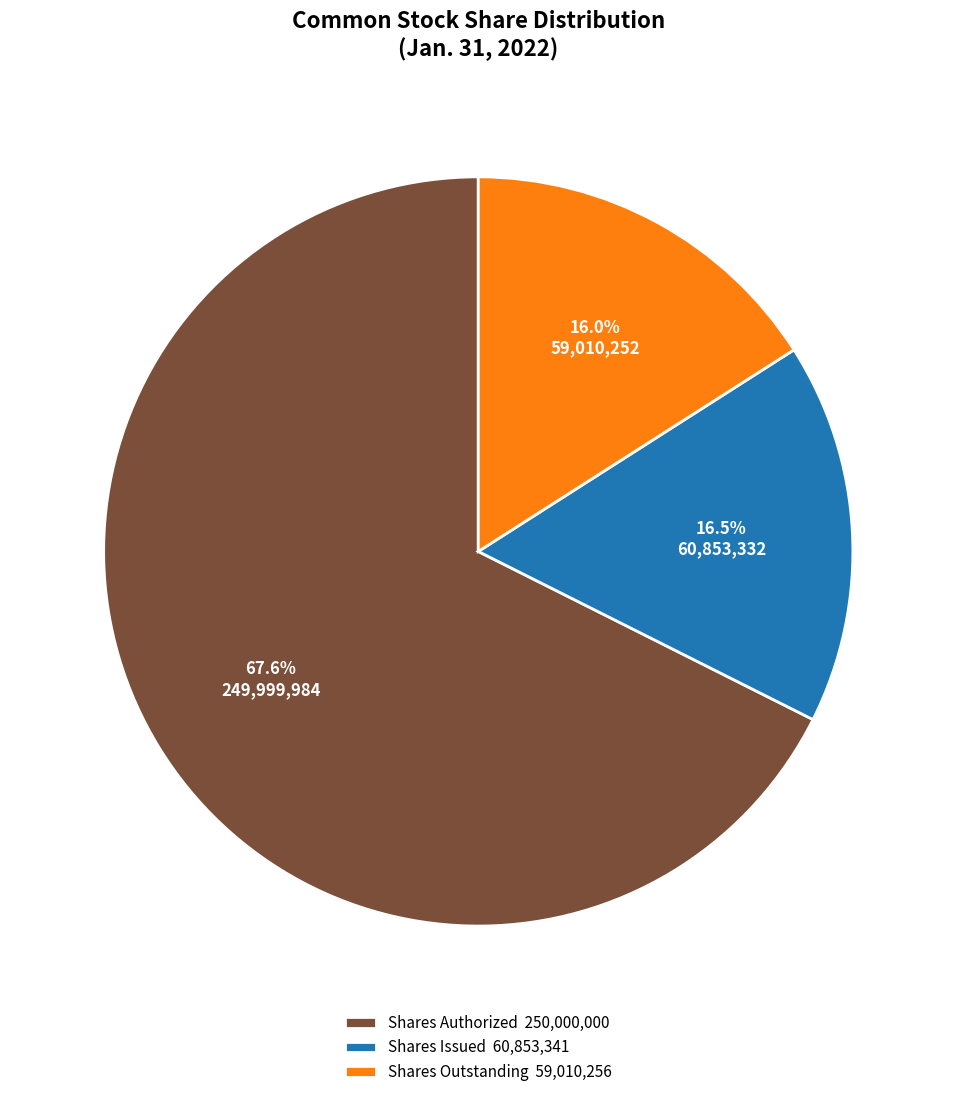

What is the ratio of the value at Shares Issued 60,853,341 to the value at Shares Outstanding 59,010,256?

1.0